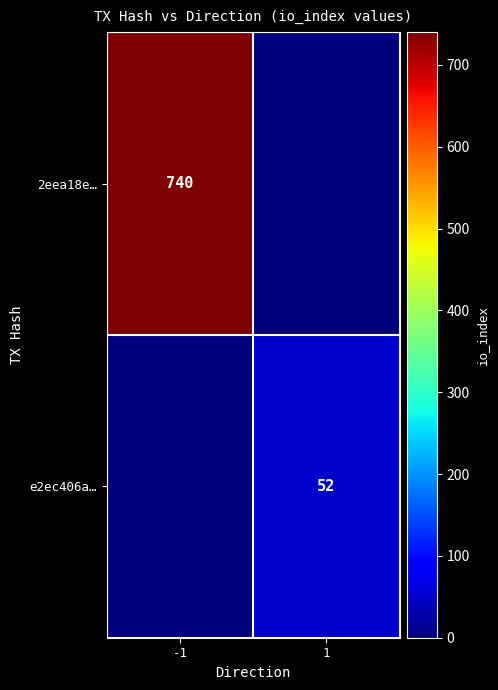

What is the spread (max minus min) of values at -1?

740